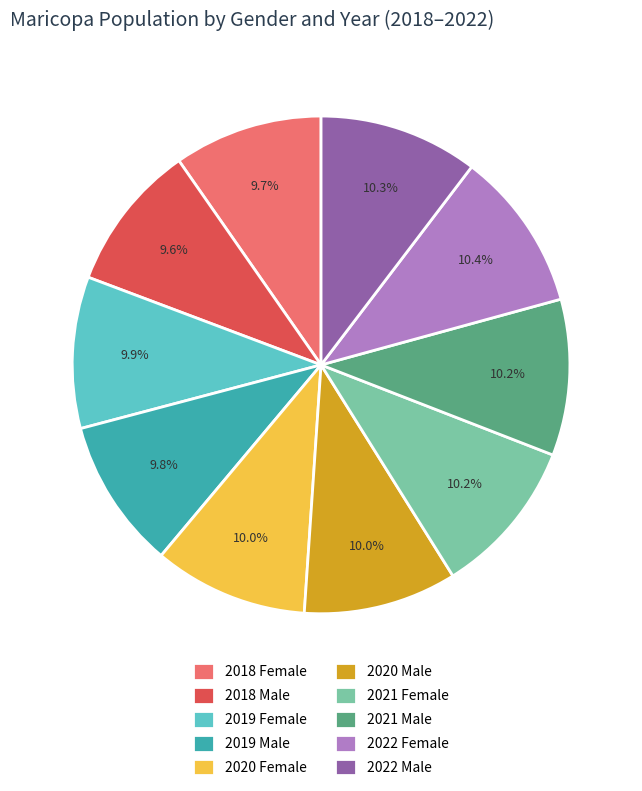

Which has a higher value, 2022 Male or 2018 Male?

2022 Male